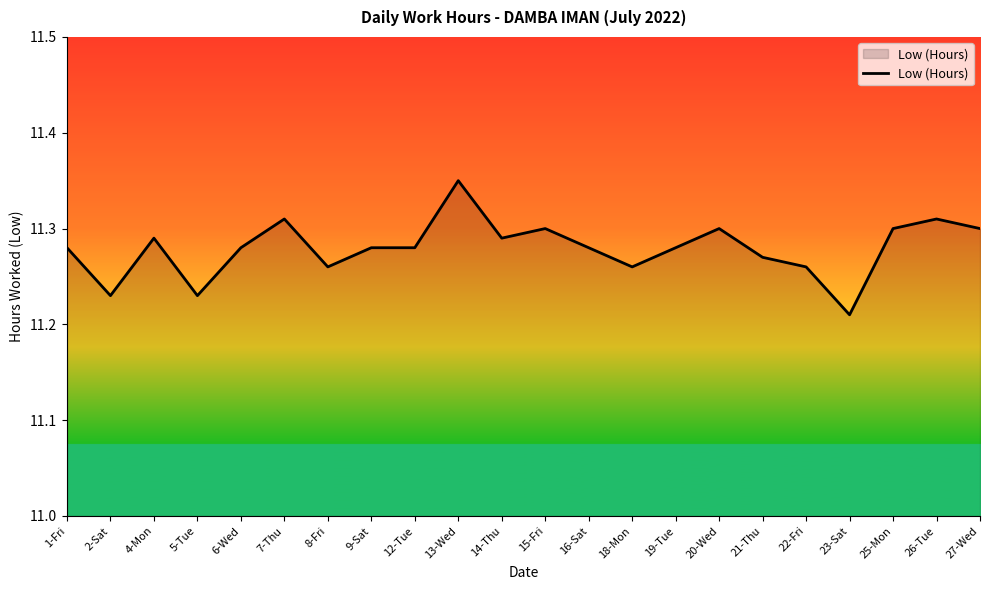

At which label is the value closest to 11?

23-Sat